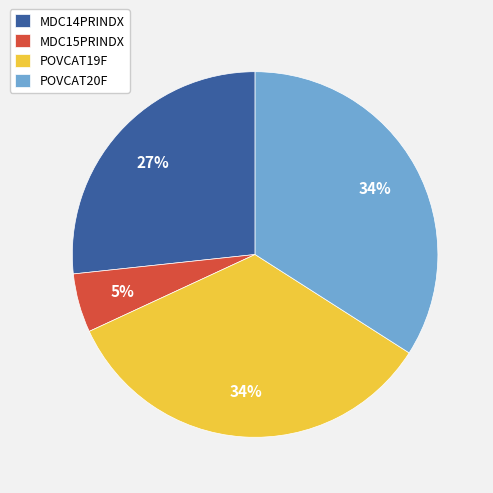

Which slice is the smallest?

MDC15PRINDX